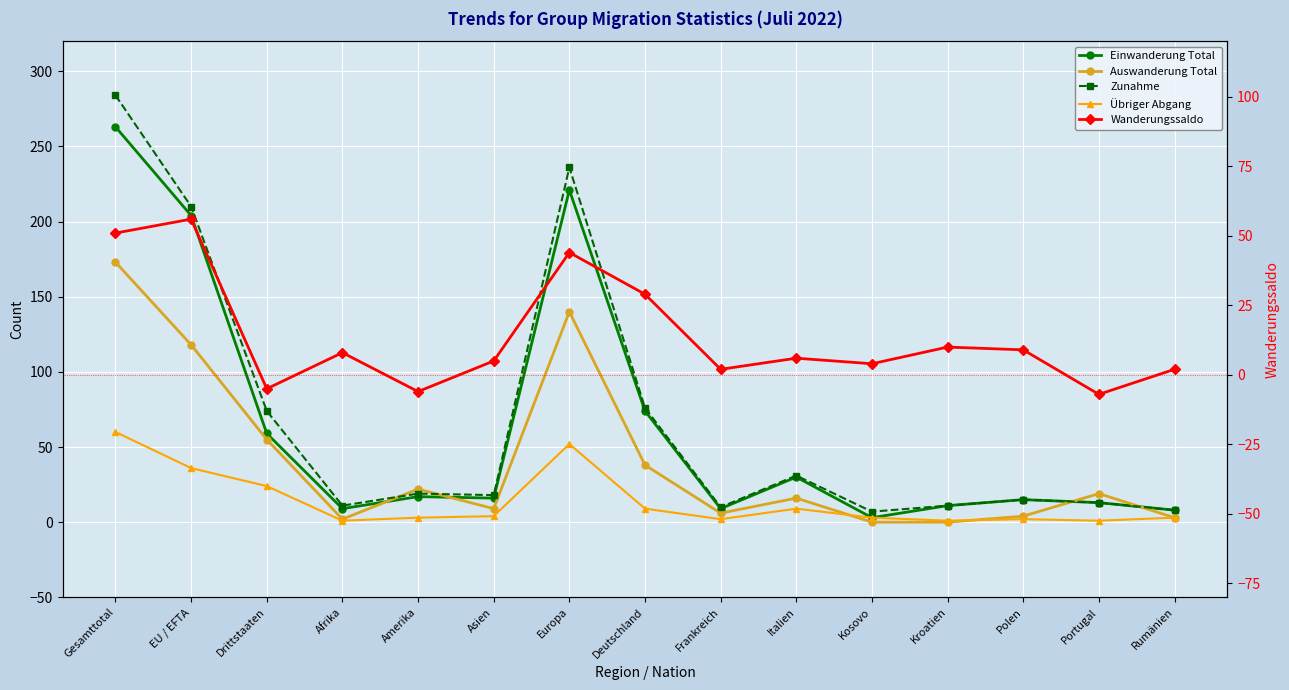

At which category does Auswanderung Total reach its first local peak?

Amerika